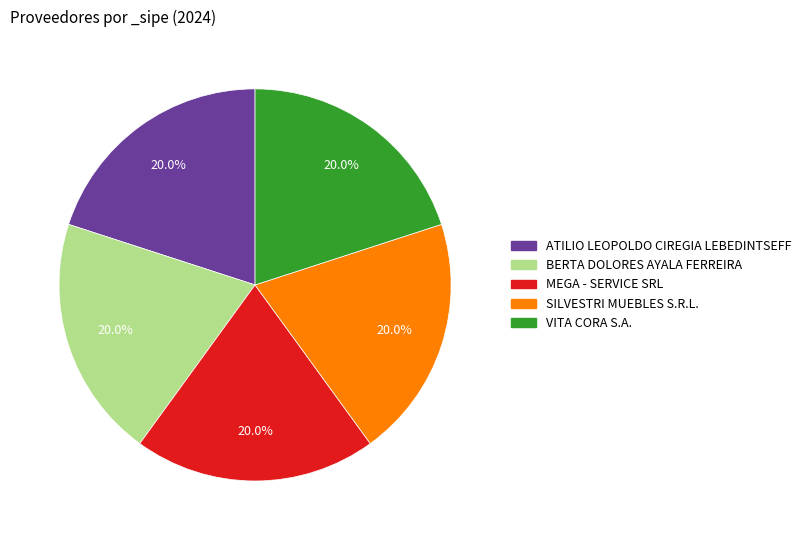

How many slices are in this pie chart?

5